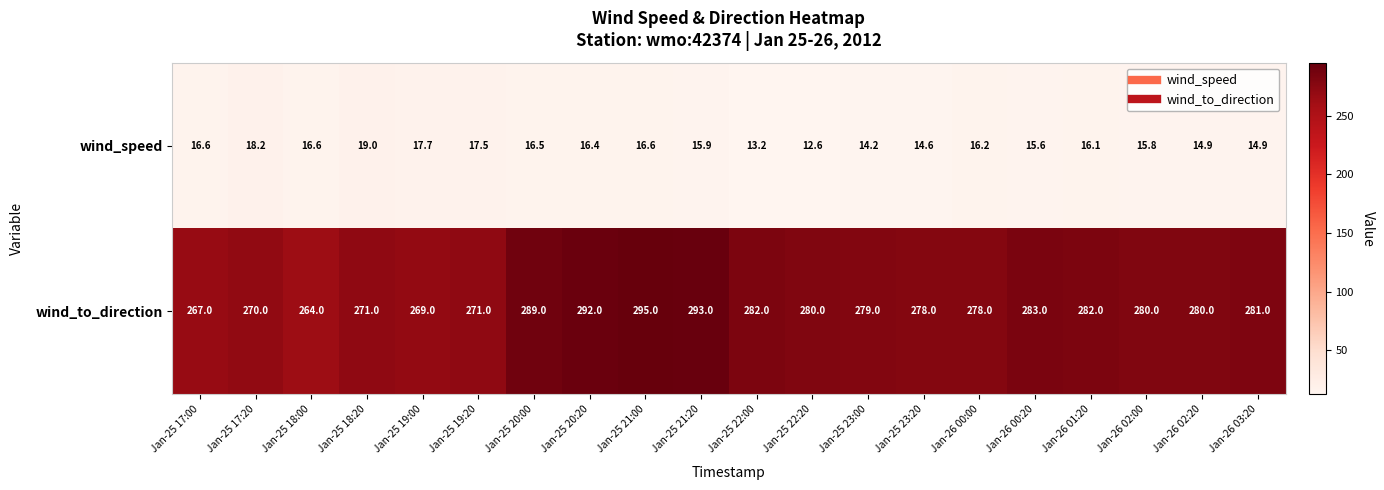

Rank the series by their maximum value, from highest to lowest.

wind_to_direction, wind_speed